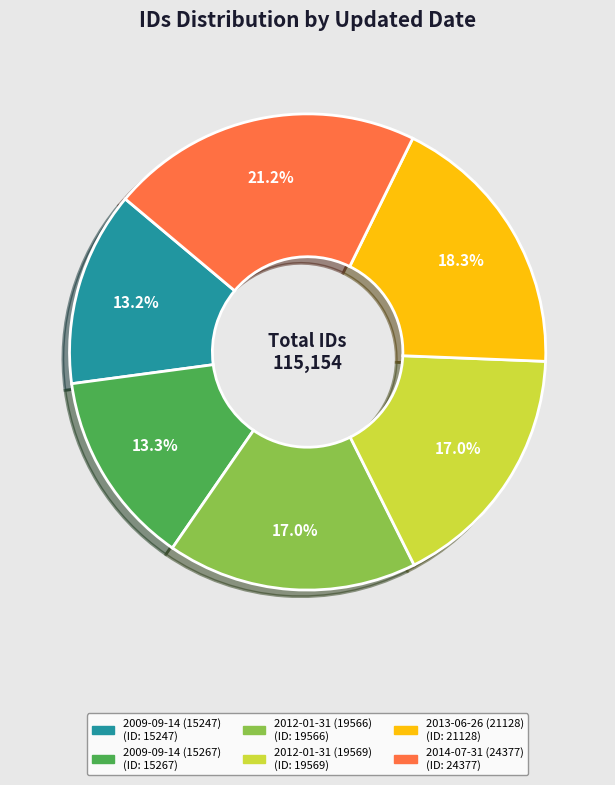

Is there a majority slice in this chart?

No